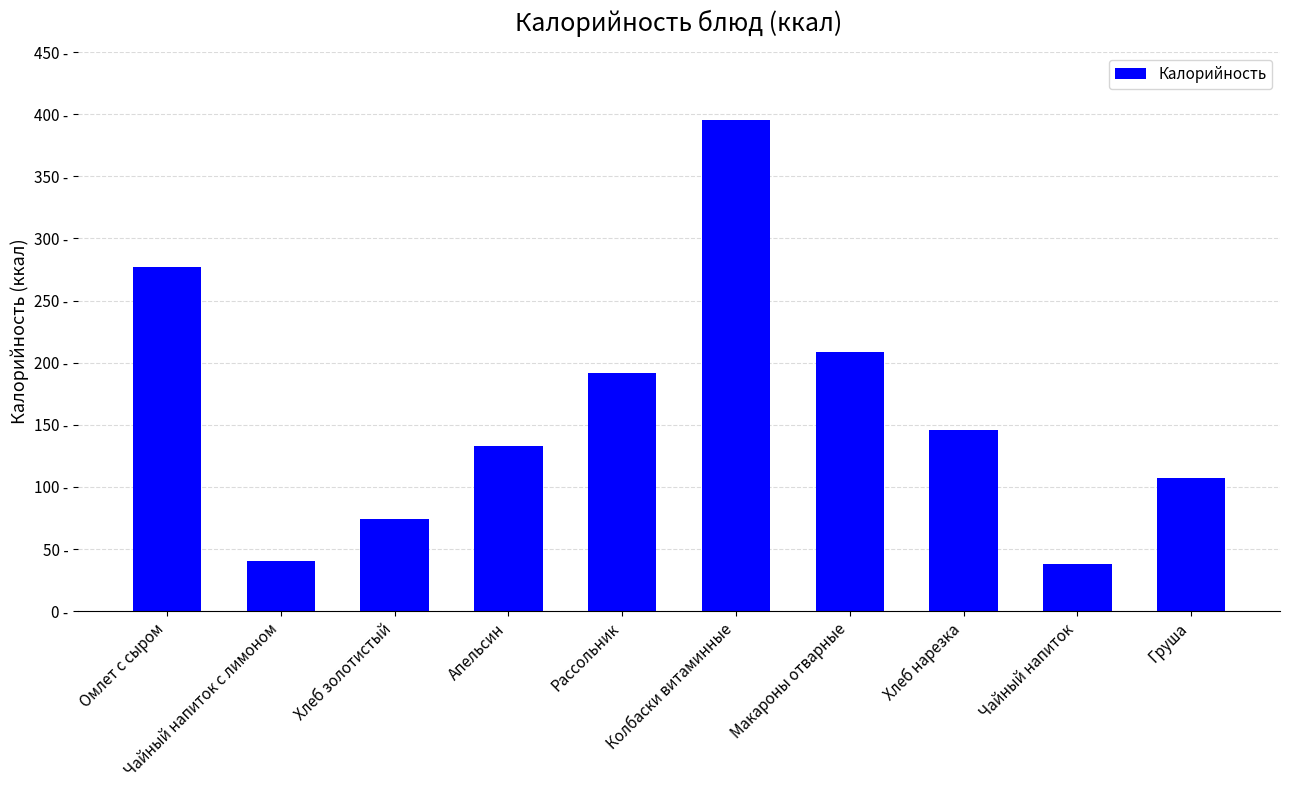

What is the ratio of the value at Апельсин to the value at Чайный напиток?

3.5